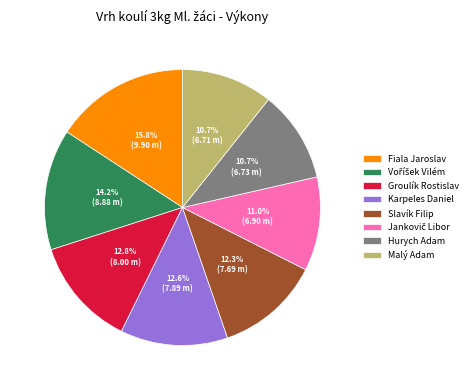

What is the total percentage of Hurych Adam and Slavík Filip?

23.0%